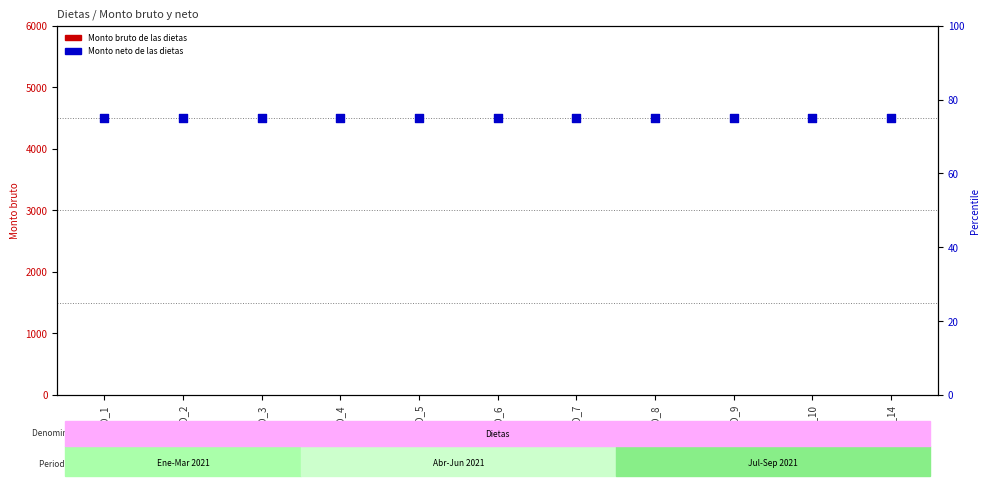

Which series contains the highest Y value?

Monto neto de las dietas (percentile)